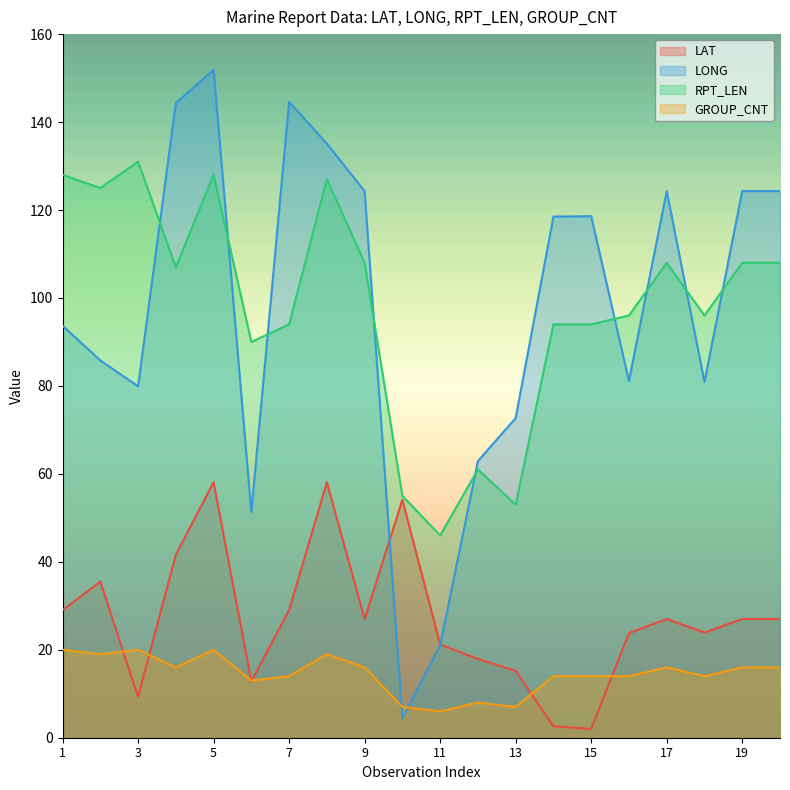

How many data points does each series have?

20